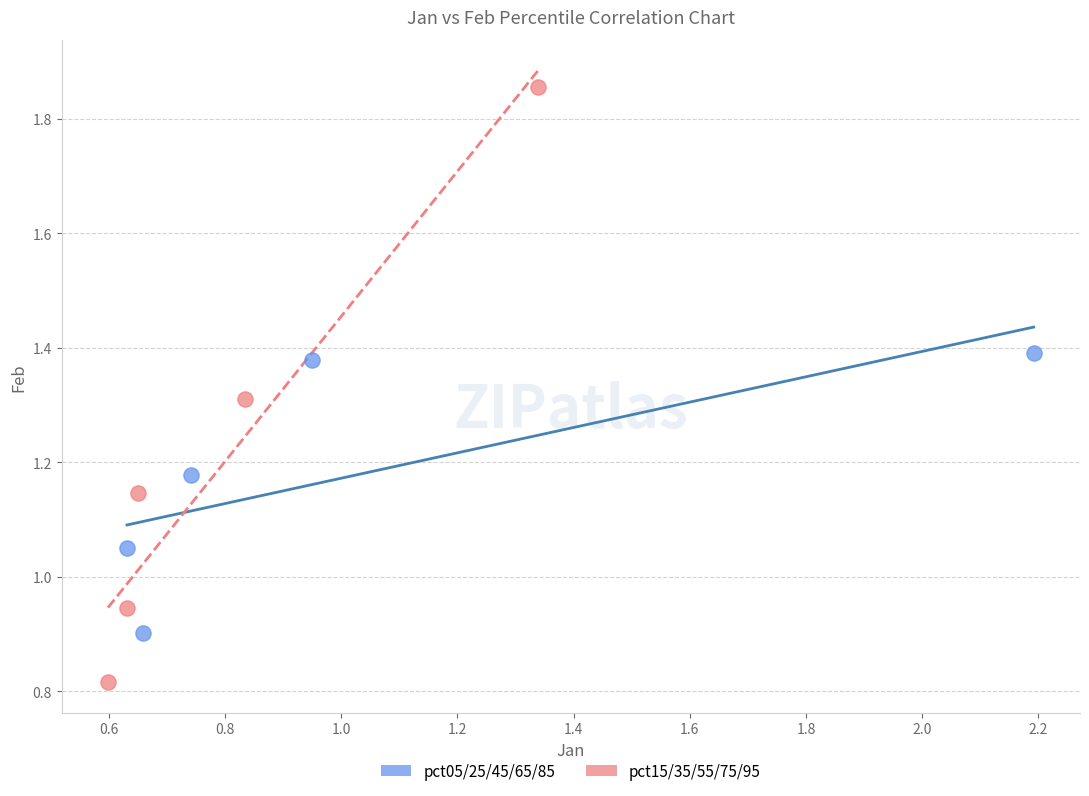

Which series reaches the maximum Y coordinate?

pct15/35/55/75/95